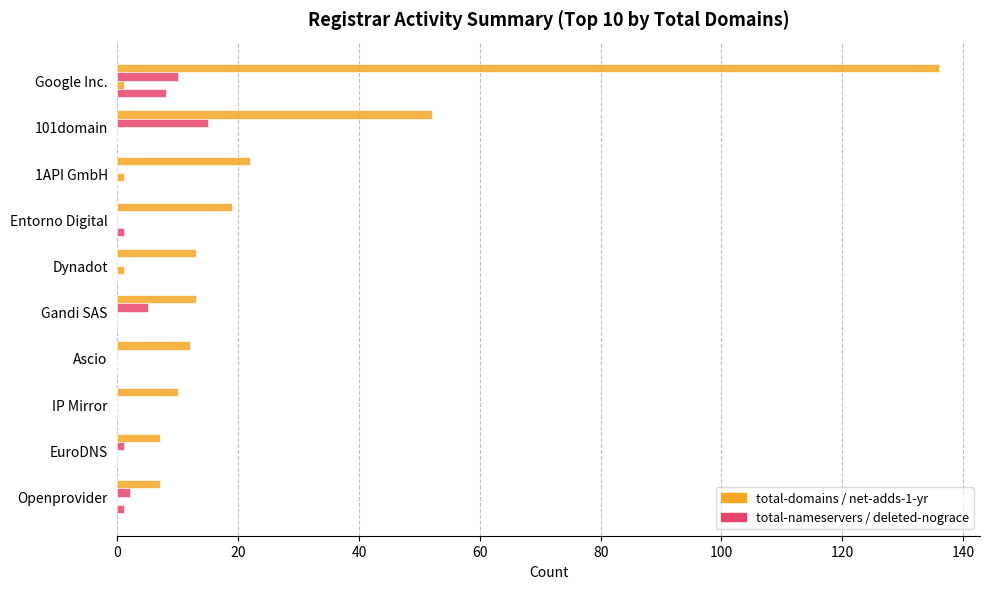

True or false: net-adds-1-yr has a value of 1 at Gandi SAS.

False